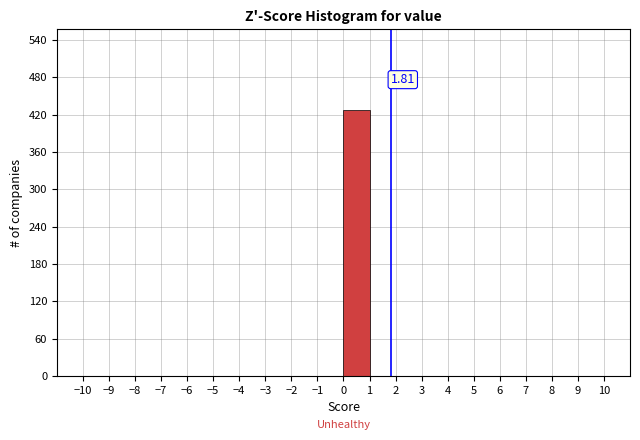

Which range on the x-axis has the tallest bar?

0 to 1